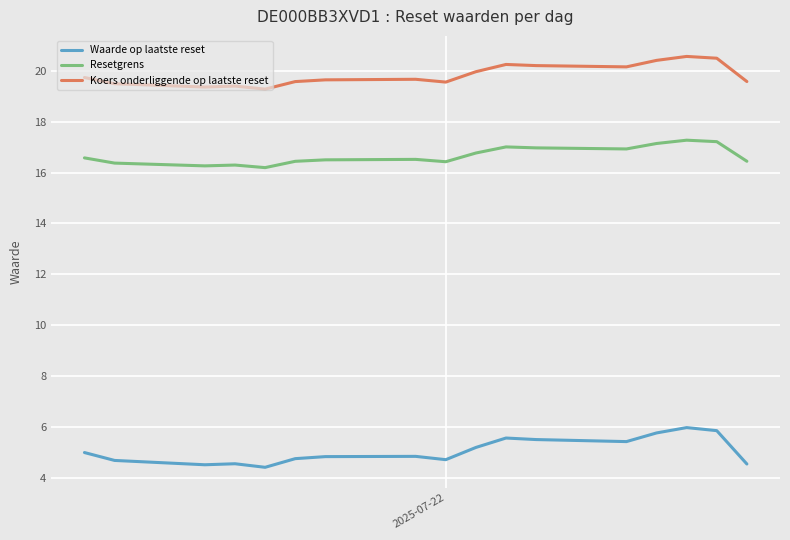

What is the minimum value for Waarde op laatste reset?

4.4